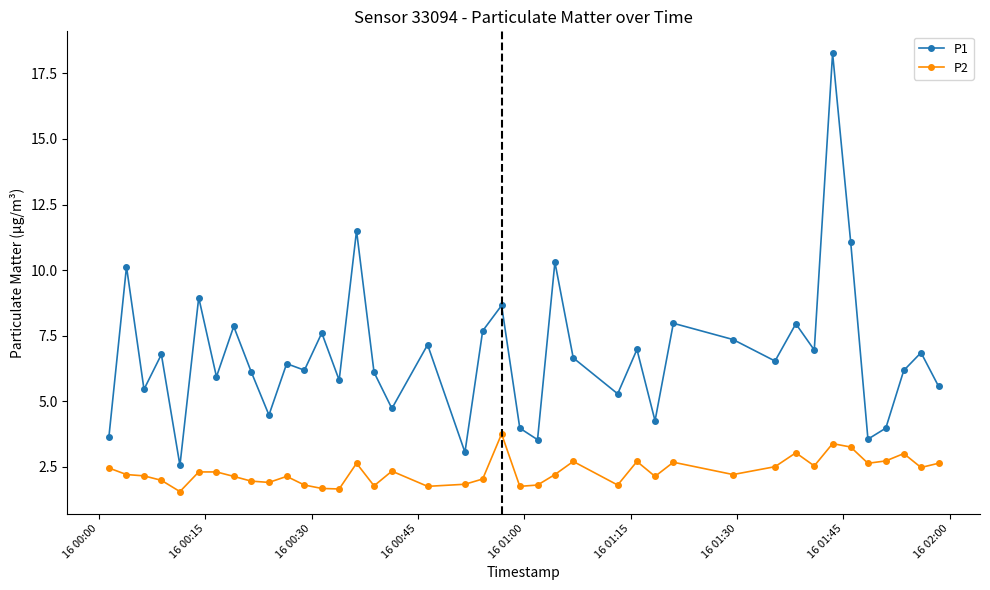

What is the value of the P1 point at the 17th from the left?

4.7